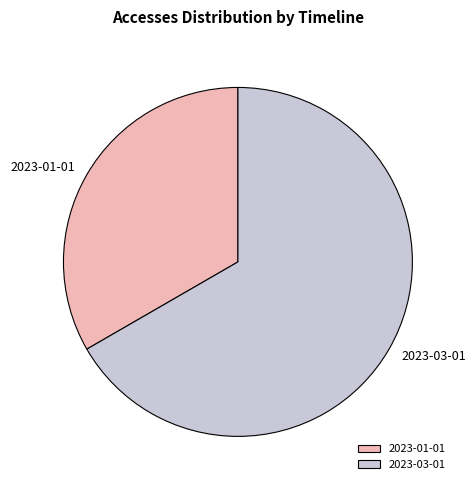

Is it true that 2023-01-01 is 33% of the pie?

True